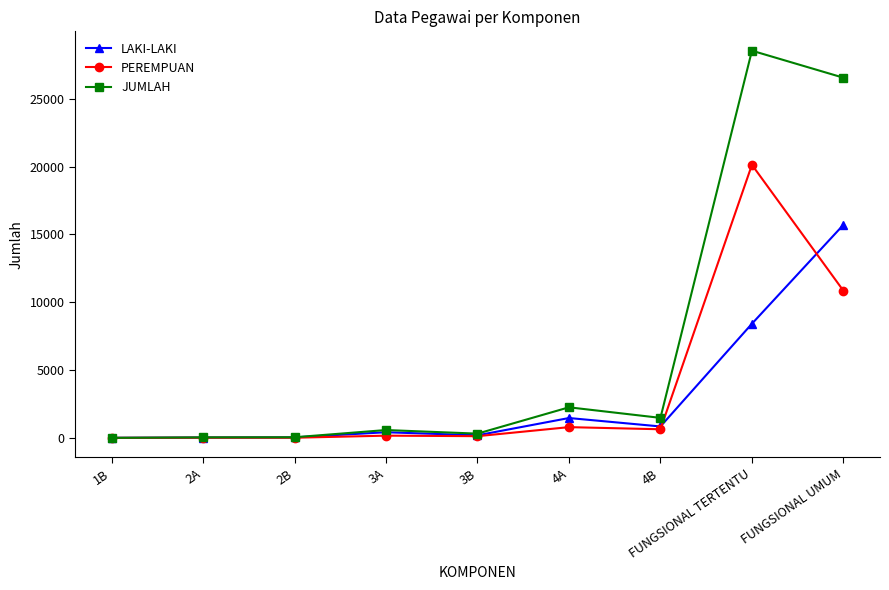

True or false: PEREMPUAN and LAKI-LAKI intersect in this chart.

True